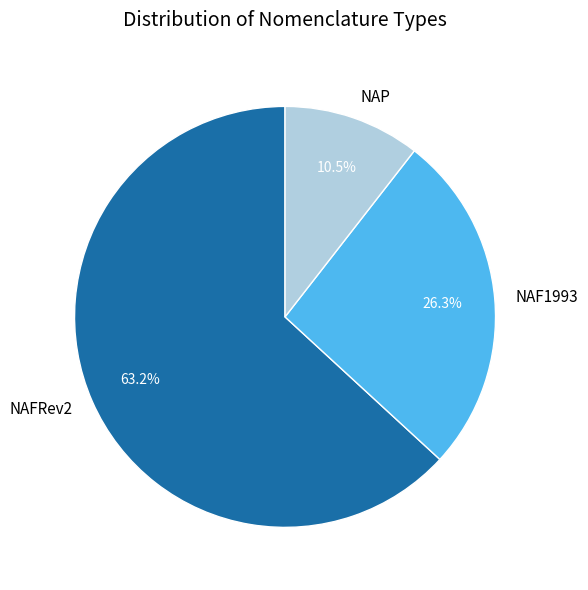

Is NAFRev2 the majority of the pie?

Yes